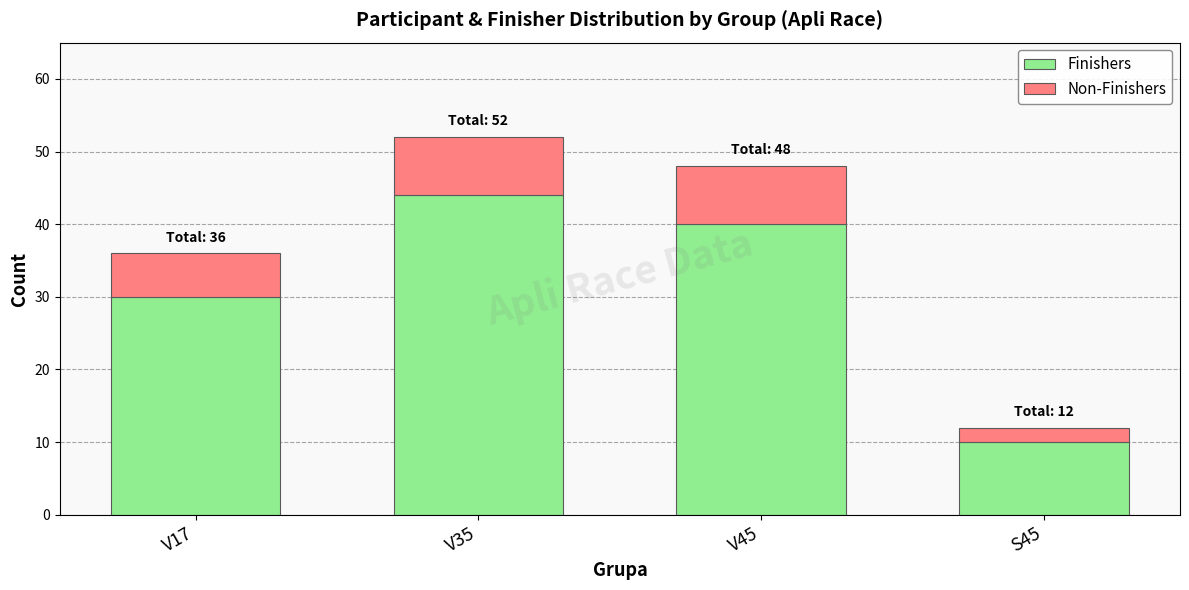

Reading left to right, what are the values for Finishers?

V17=30	V35=44	V45=40	S45=10